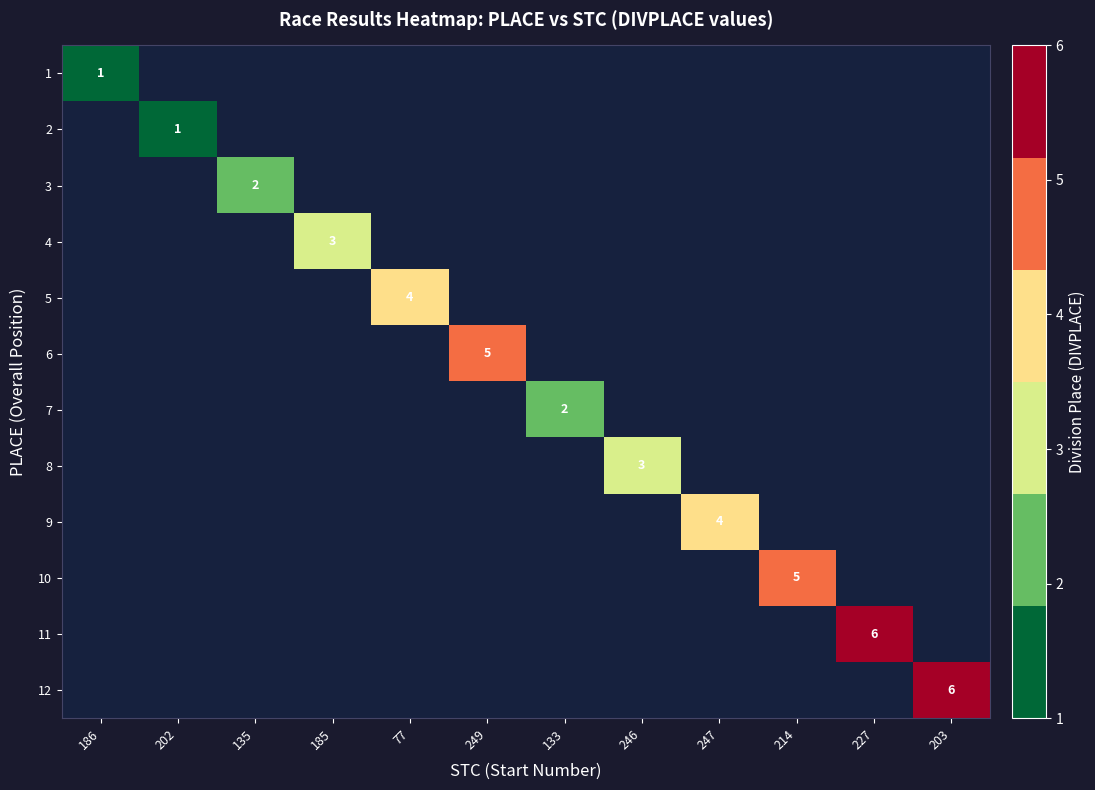

At how many categories does at least one series exceed 1?

10